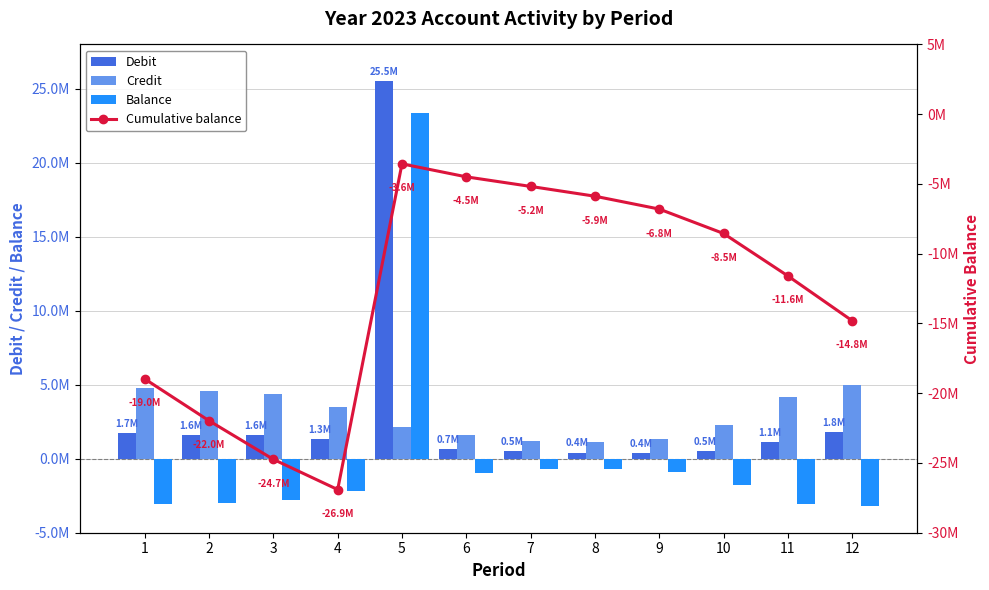

The value of Cumulative balance at 12 is -5.2. True or false?

False